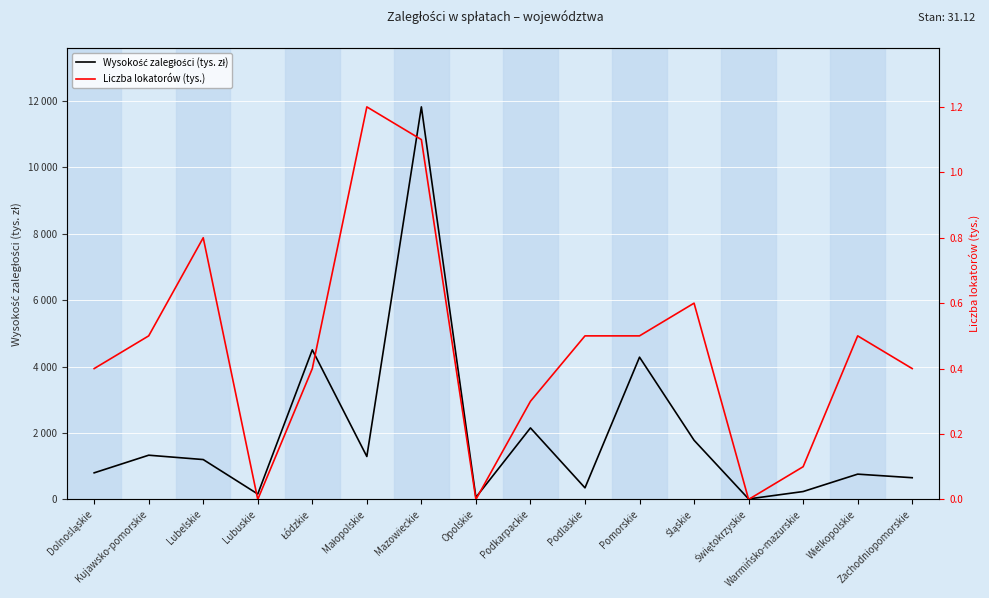

How many lines are shown in the chart?

2